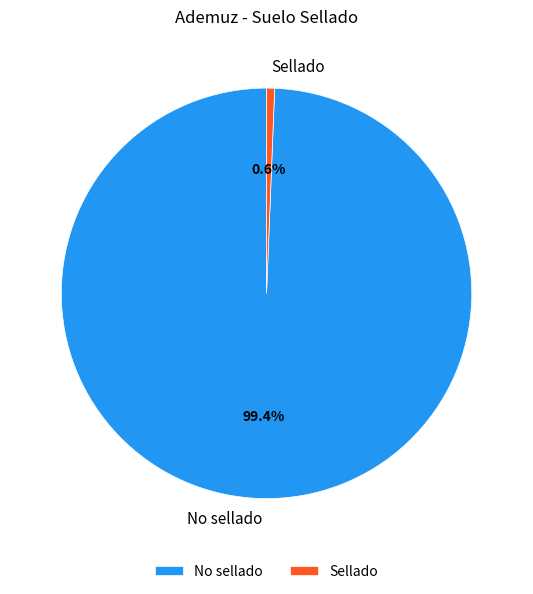

Is there a majority slice in this chart?

Yes